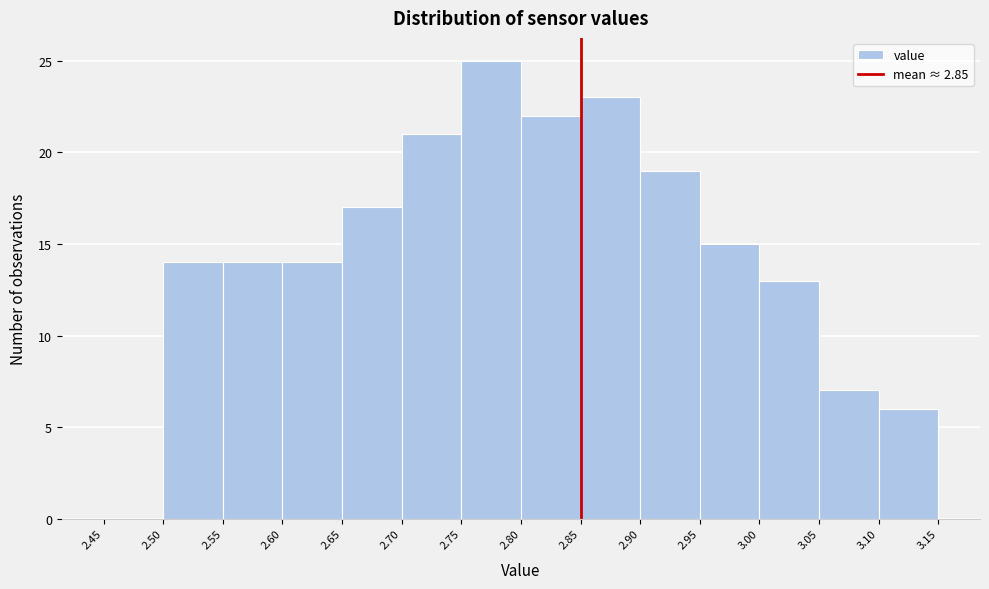

Reading left to right, transcribe this chart: for each bar, give the range it covers on the x-axis and its height. The values are not printed on the chart, so give them approximately, as read against the axis.

2.45 to 2.50: 0
2.50 to 2.55: 14
2.55 to 2.60: 14
2.60 to 2.65: 14
2.65 to 2.70: 17
2.70 to 2.75: 21
2.75 to 2.80: 25
2.80 to 2.85: 22
2.85 to 2.90: 23
2.90 to 2.95: 19
2.95 to 3.00: 15
3.00 to 3.05: 13
3.05 to 3.10: 7
3.10 to 3.15: 6